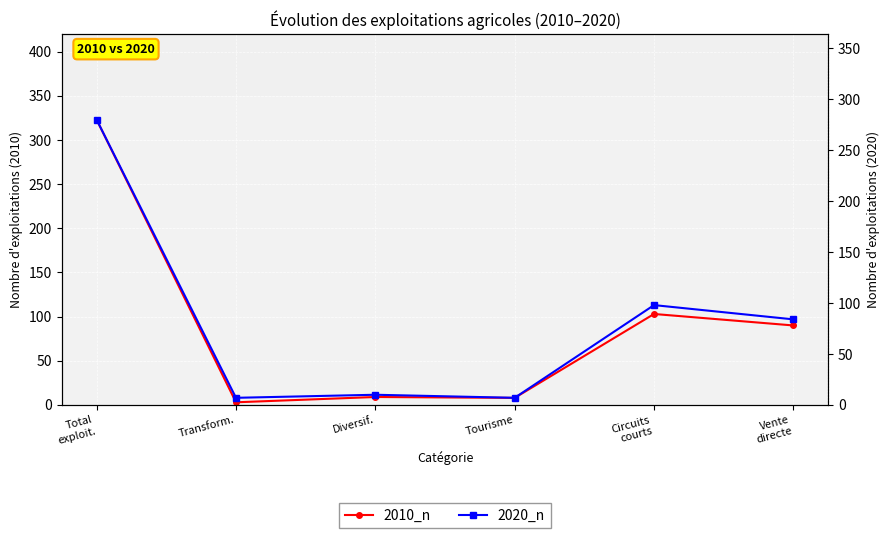

How many times do 2020_n and 2010_n cross each other?

2